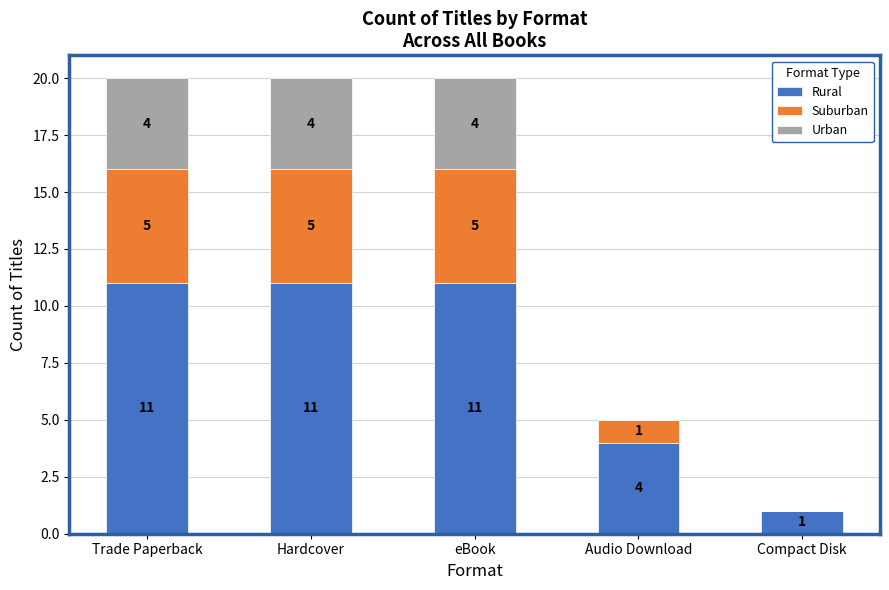

What is the sum of the Rural values at Audio Download and Compact Disk?

5